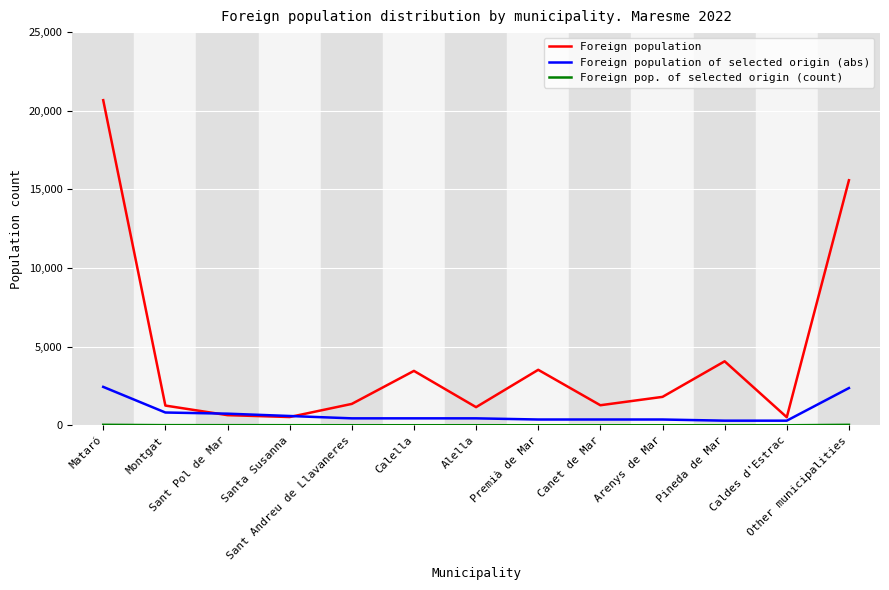

Which series has the largest total across all categories?

Foreign population